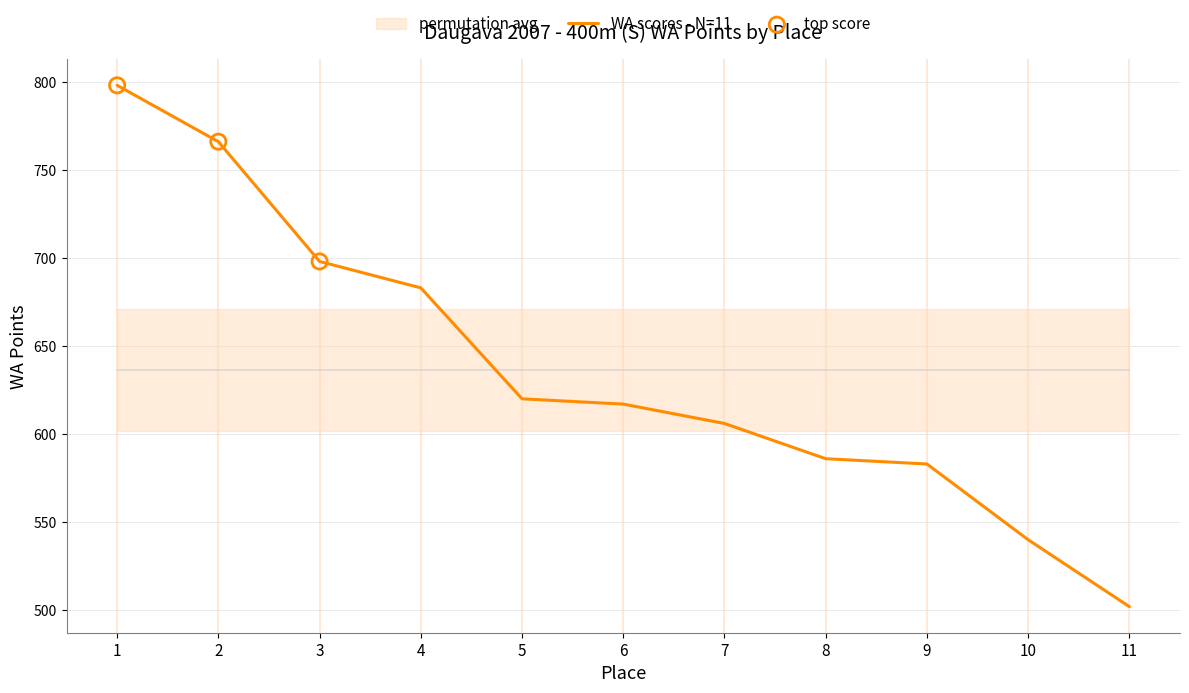

What is the change in value from 10 to 11?

-38